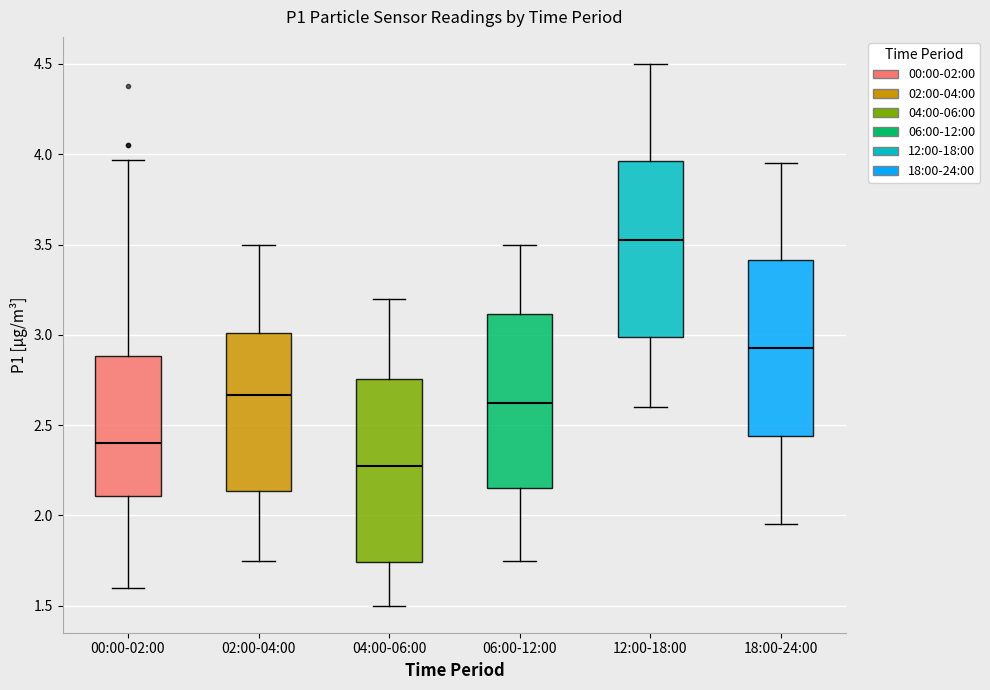

Which box's median line is the highest?

12:00-18:00